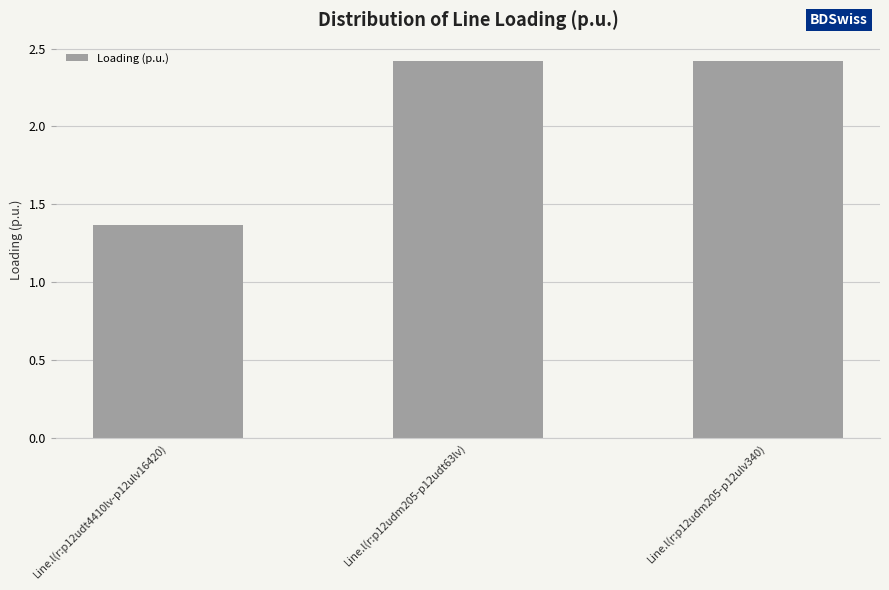

Approximately how many times larger is the value at Line.l(r:p12udm205-p12udt63lv) compared to Line.l(r:p12udm205-p12ulv340)?

1.0